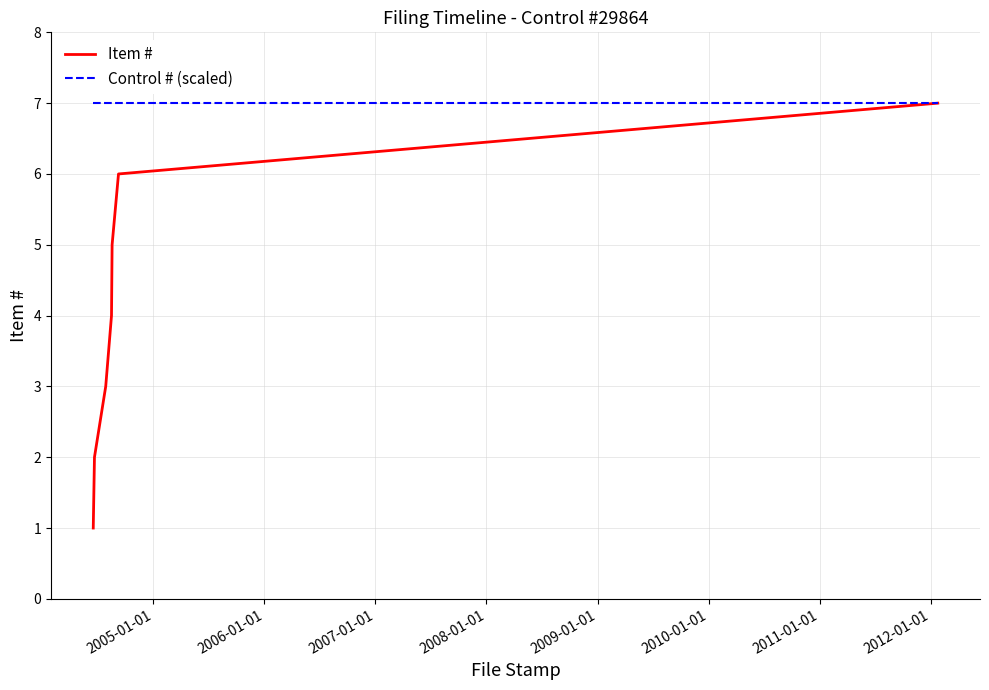

What is the minimum value for Control # (scaled)?

7